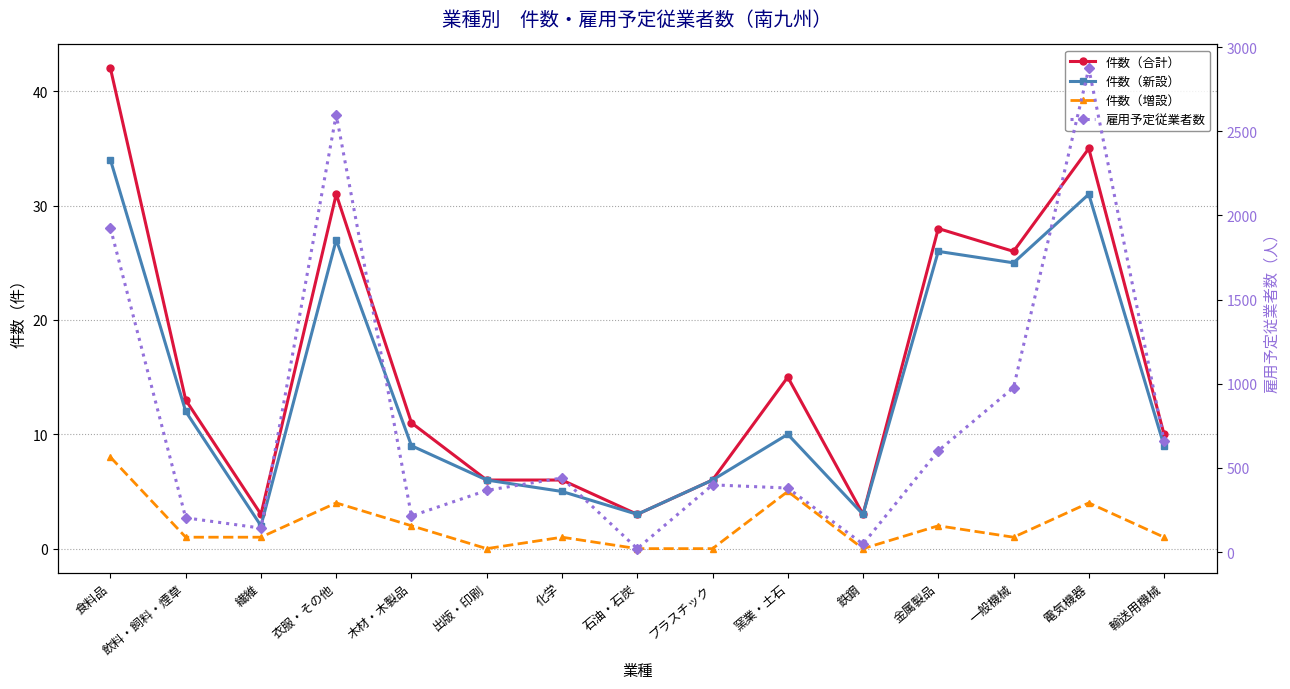

The 件数（新設） series shows 3 at 鉄鋼. True or false?

True